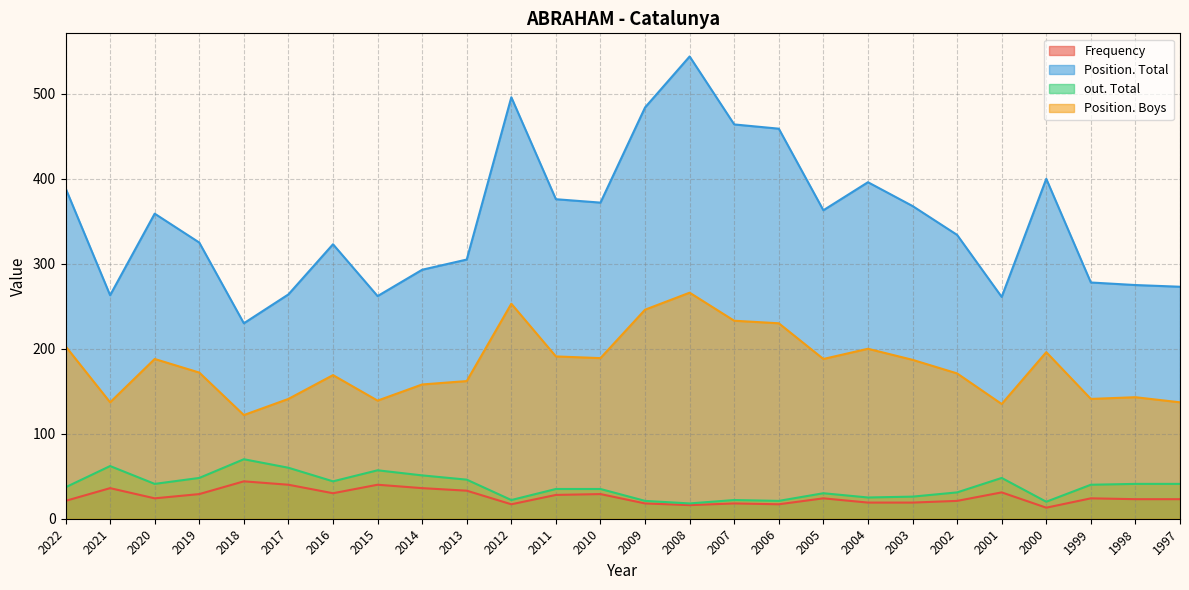

The Position. Total series shows 463 at 2001. True or false?

False